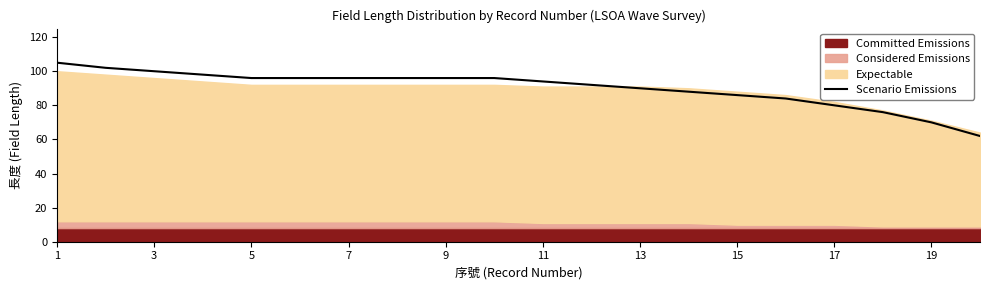

Where does the data first go above 96?

1